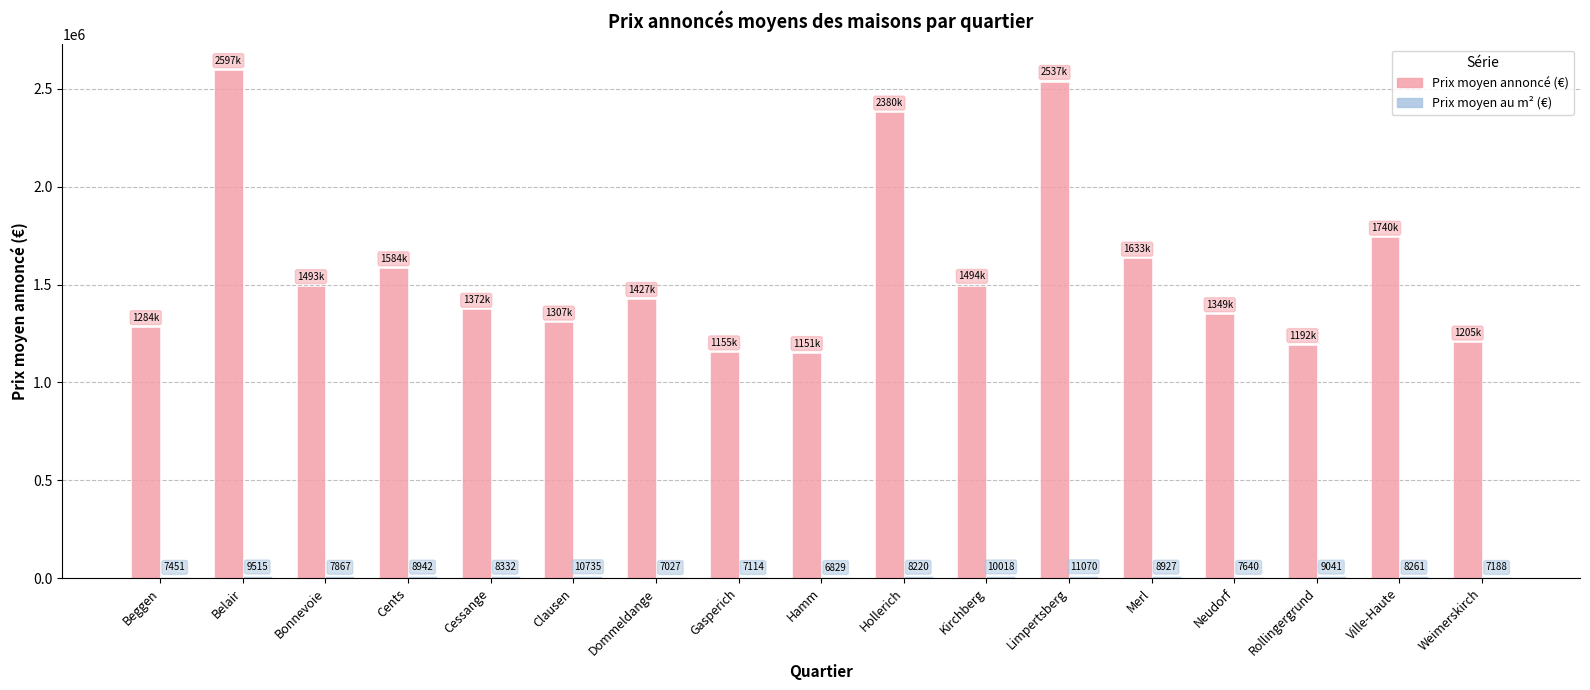

What is the sum of all Prix moyen annoncé (€) values?

26907094.0